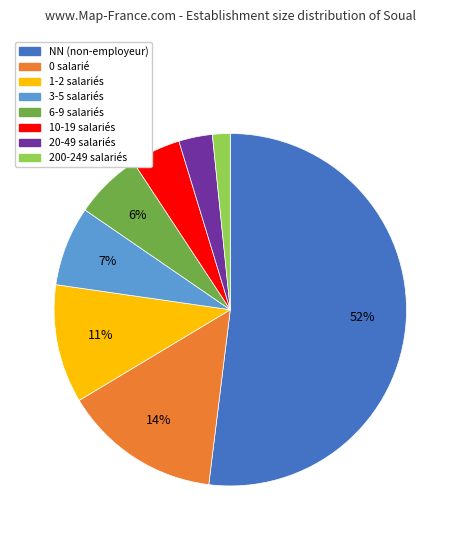

To the nearest percent, what is the combined percentage of 6-9 salariés and 200-249 salariés?

8%